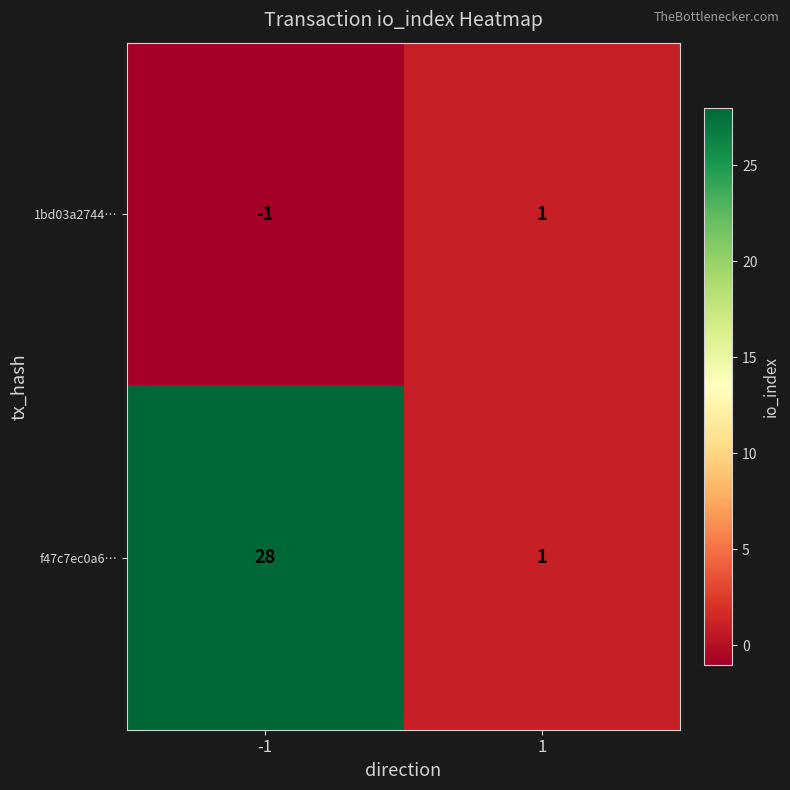

List the series in order of their peak value, highest first.

f47c7ec0a6…, 1bd03a2744…